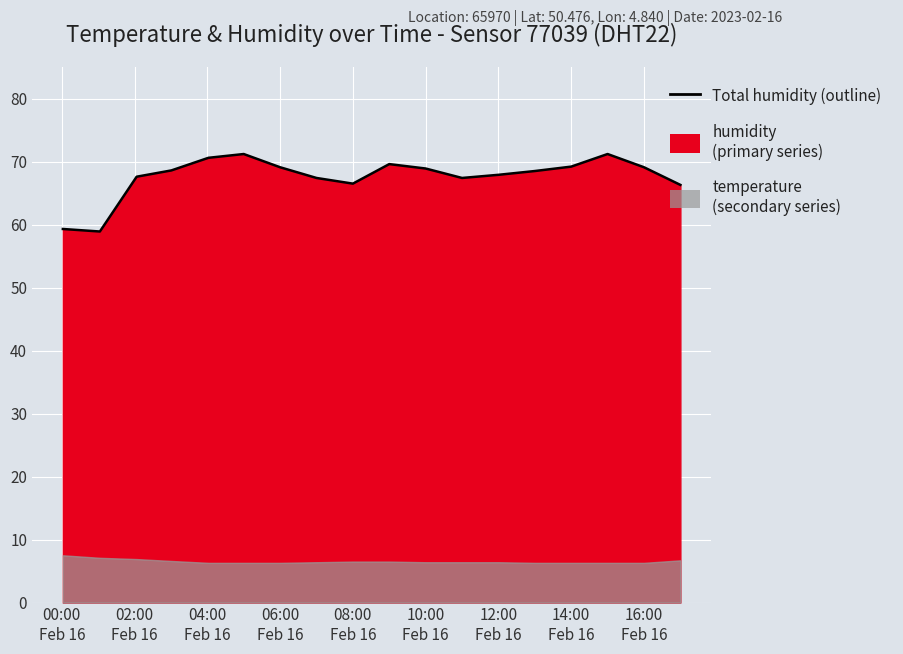

What is the difference between the maximum and minimum values?

12.3